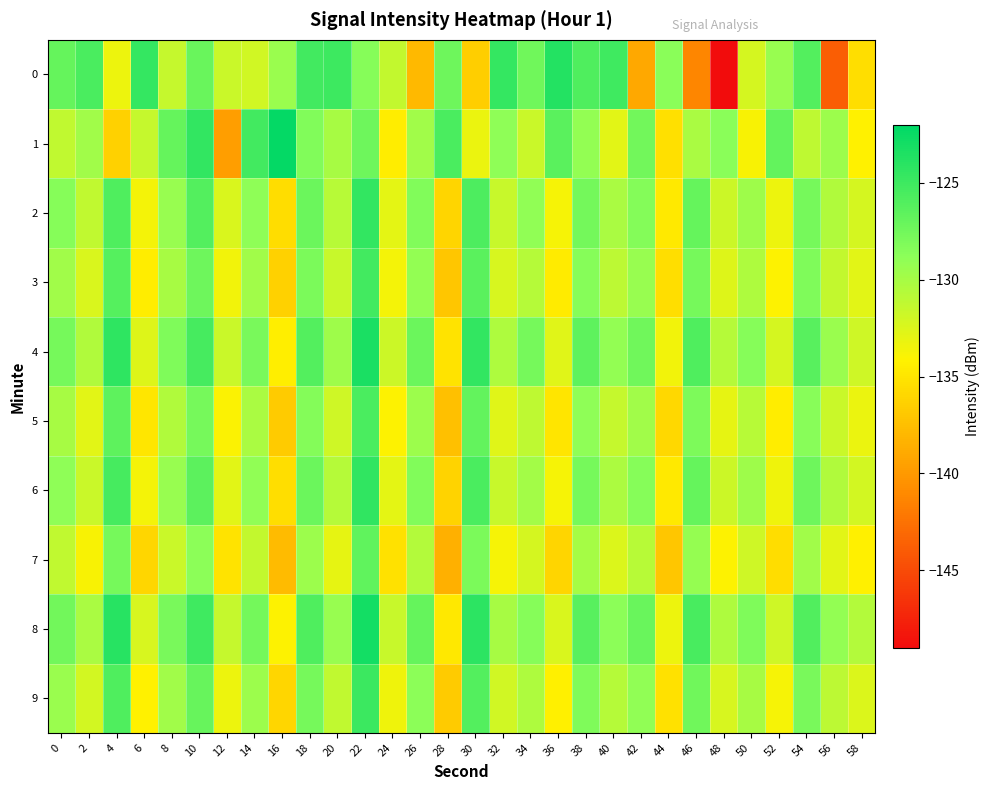

How many series are shown in this chart?

10